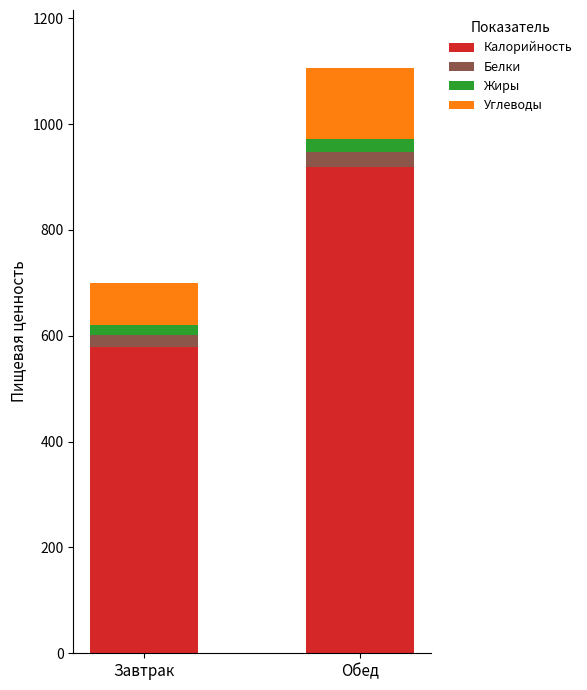

At which category is the sum across all series the highest?

Обед